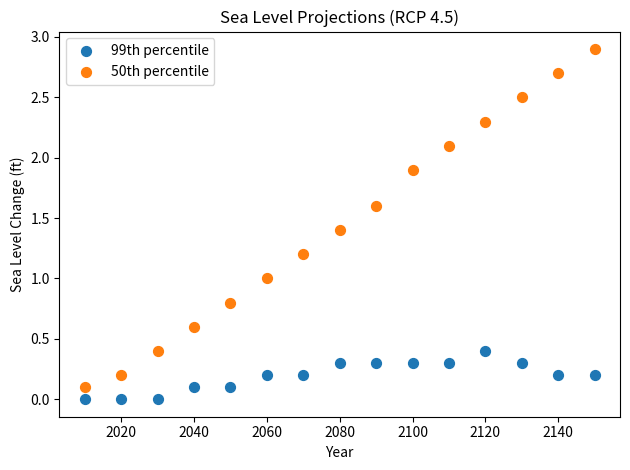

Which series contains the highest Y value?

50th percentile